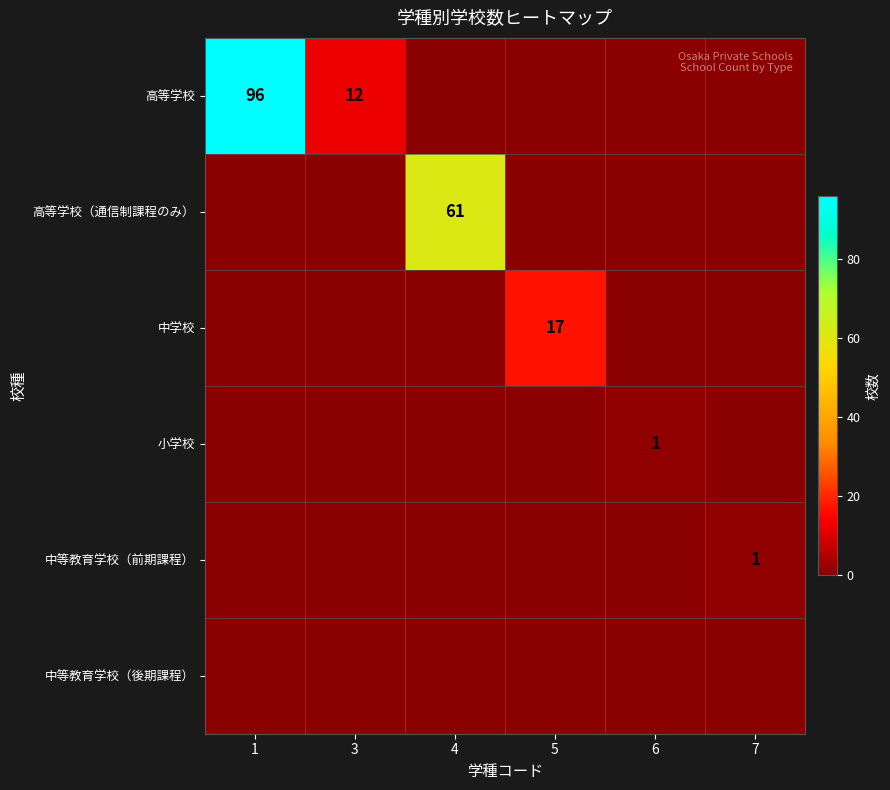

True or false: 中等教育学校（前期課程） has a value of 0 at 6.

False